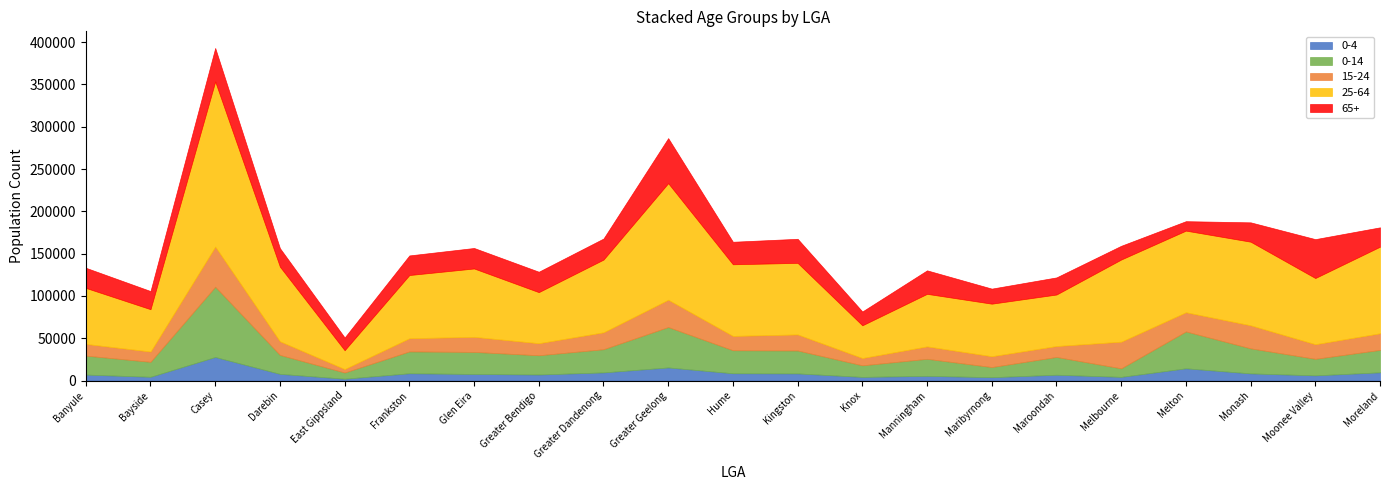

What is the sum of the 0-4 values at Darebin and Greater Geelong?

23366